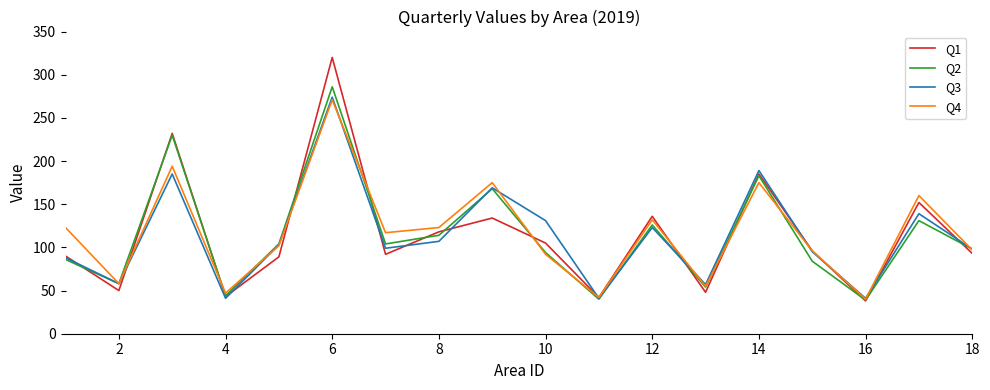

What is the difference between the maximum and minimum values in the Q3 series?

233